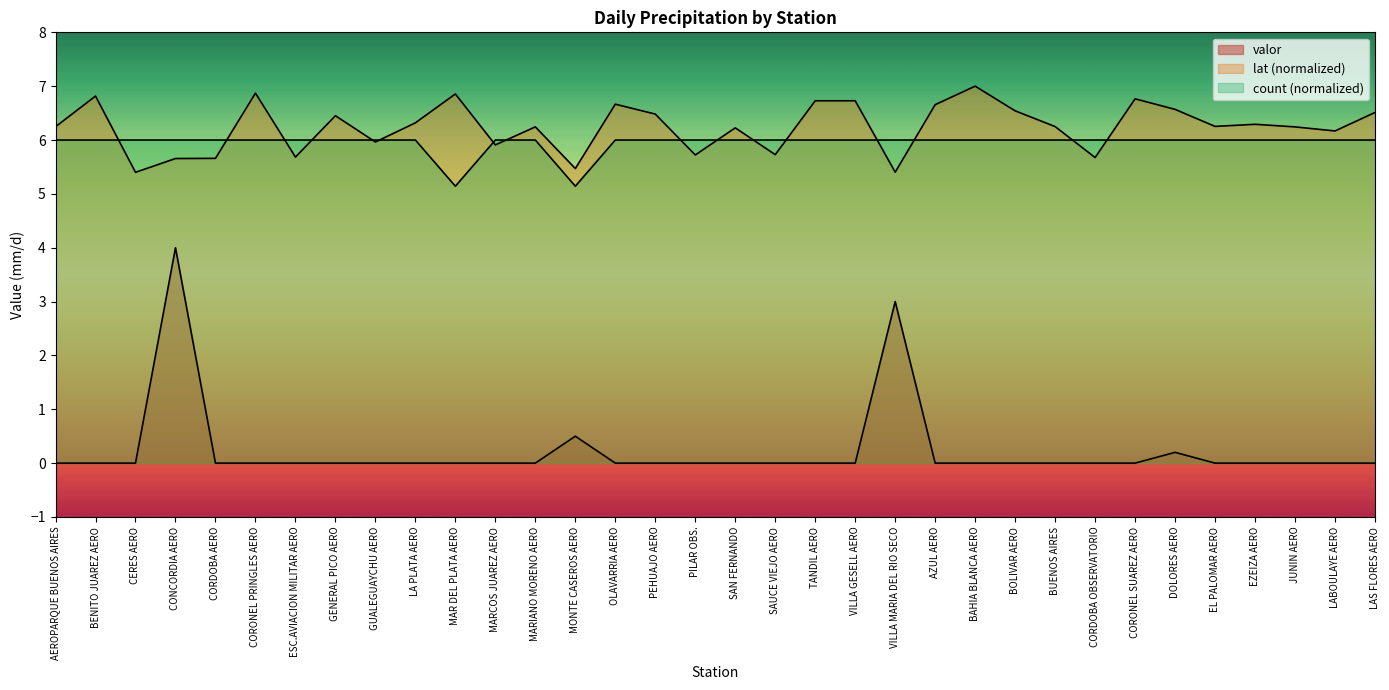

Reading left to right, extract all data points from this chart.

valor: AEROPARQUE BUENOS AIRES=0.0	BENITO JUAREZ AERO=0.0	CERES AERO=0.0	CONCORDIA AERO=4.0	CORDOBA AERO=0.0	CORONEL PRINGLES AERO=0.0	ESC.AVIACION MILITAR AERO=0.0	GENERAL PICO AERO=0.0	GUALEGUAYCHU AERO=0.0	LA PLATA AERO=0.0	MAR DEL PLATA AERO=0.0	MARCOS JUAREZ AERO=0.0	MARIANO MORENO AERO=0.0	MONTE CASEROS AERO=0.5	OLAVARRIA AERO=0.0	PEHUAJO AERO=0.0	PILAR OBS.=0.0	SAN FERNANDO=0.0	SAUCE VIEJO AERO=0.0	TANDIL AERO=0.0	VILLA GESELL AERO=0.0	VILLA MARIA DEL RIO SECO=3.0	AZUL AERO=0.0	BAHIA BLANCA AERO=0.0	BOLIVAR AERO=0.0	BUENOS AIRES=0.0	CORDOBA OBSERVATORIO=0.0	CORONEL SUAREZ AERO=0.0	DOLORES AERO=0.2	EL PALOMAR AERO=0.0	EZEIZA AERO=0.0	JUNIN AERO=0.0	LABOULAYE AERO=0.0	LAS FLORES AERO=0.0
lat: AEROPARQUE BUENOS AIRES=6.2	BENITO JUAREZ AERO=6.8	CERES AERO=5.4	CONCORDIA AERO=5.7	CORDOBA AERO=5.7	CORONEL PRINGLES AERO=6.9	ESC.AVIACION MILITAR AERO=5.7	GENERAL PICO AERO=6.5	GUALEGUAYCHU AERO=6.0	LA PLATA AERO=6.3	MAR DEL PLATA AERO=6.9	MARCOS JUAREZ AERO=5.9	MARIANO MORENO AERO=6.2	MONTE CASEROS AERO=5.5	OLAVARRIA AERO=6.7	PEHUAJO AERO=6.5	PILAR OBS.=5.7	SAN FERNANDO=6.2	SAUCE VIEJO AERO=5.7	TANDIL AERO=6.7	VILLA GESELL AERO=6.7	VILLA MARIA DEL RIO SECO=5.4	AZUL AERO=6.7	BAHIA BLANCA AERO=7.0	BOLIVAR AERO=6.5	BUENOS AIRES=6.2	CORDOBA OBSERVATORIO=5.7	CORONEL SUAREZ AERO=6.8	DOLORES AERO=6.6	EL PALOMAR AERO=6.3	EZEIZA AERO=6.3	JUNIN AERO=6.2	LABOULAYE AERO=6.2	LAS FLORES AERO=6.5
count: AEROPARQUE BUENOS AIRES=6.0	BENITO JUAREZ AERO=6.0	CERES AERO=6.0	CONCORDIA AERO=6.0	CORDOBA AERO=6.0	CORONEL PRINGLES AERO=6.0	ESC.AVIACION MILITAR AERO=6.0	GENERAL PICO AERO=6.0	GUALEGUAYCHU AERO=6.0	LA PLATA AERO=6.0	MAR DEL PLATA AERO=5.1	MARCOS JUAREZ AERO=6.0	MARIANO MORENO AERO=6.0	MONTE CASEROS AERO=5.1	OLAVARRIA AERO=6.0	PEHUAJO AERO=6.0	PILAR OBS.=6.0	SAN FERNANDO=6.0	SAUCE VIEJO AERO=6.0	TANDIL AERO=6.0	VILLA GESELL AERO=6.0	VILLA MARIA DEL RIO SECO=6.0	AZUL AERO=6.0	BAHIA BLANCA AERO=6.0	BOLIVAR AERO=6.0	BUENOS AIRES=6.0	CORDOBA OBSERVATORIO=6.0	CORONEL SUAREZ AERO=6.0	DOLORES AERO=6.0	EL PALOMAR AERO=6.0	EZEIZA AERO=6.0	JUNIN AERO=6.0	LABOULAYE AERO=6.0	LAS FLORES AERO=6.0